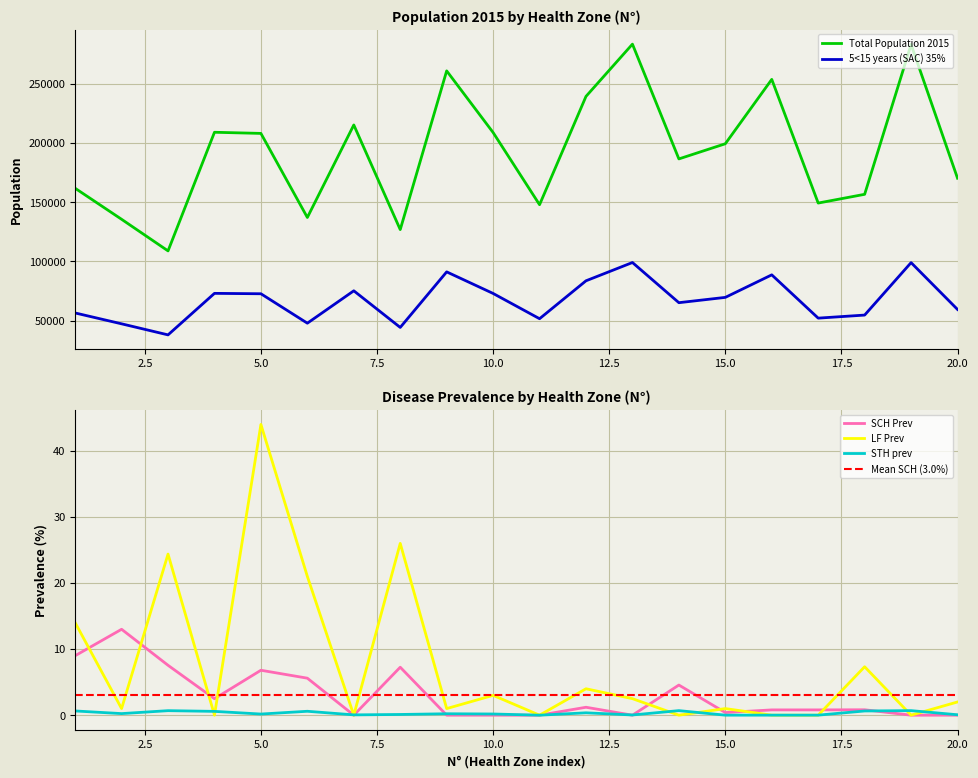

At which category does STH prev reach its first local valley?

2